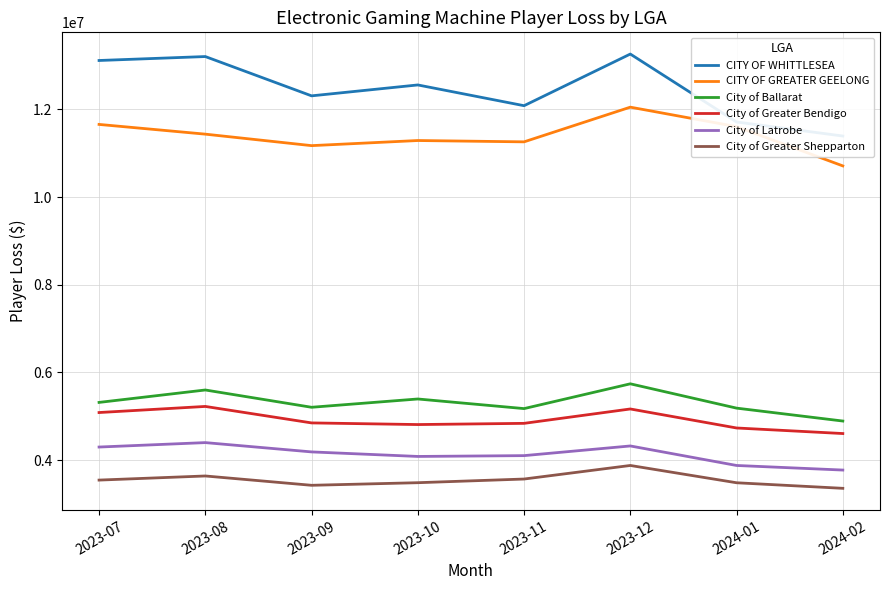

At 2023-09, list the series in order from largest to smallest.

CITY OF WHITTLESEA, CITY OF GREATER GEELONG, City of Ballarat, City of Greater Bendigo, City of Latrobe, City of Greater Shepparton